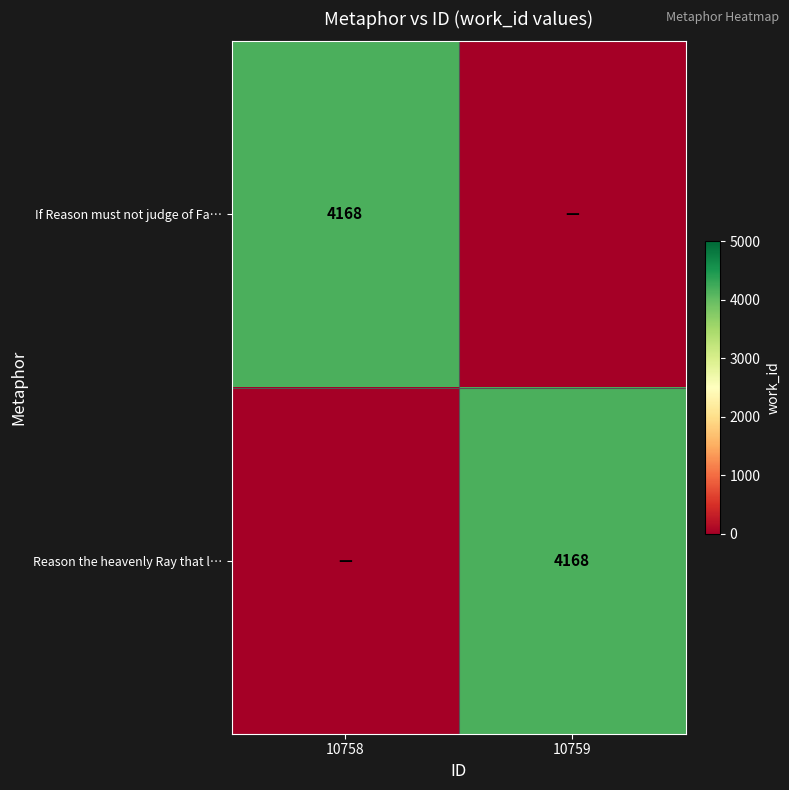

At how many categories does at least one series exceed 2157?

2